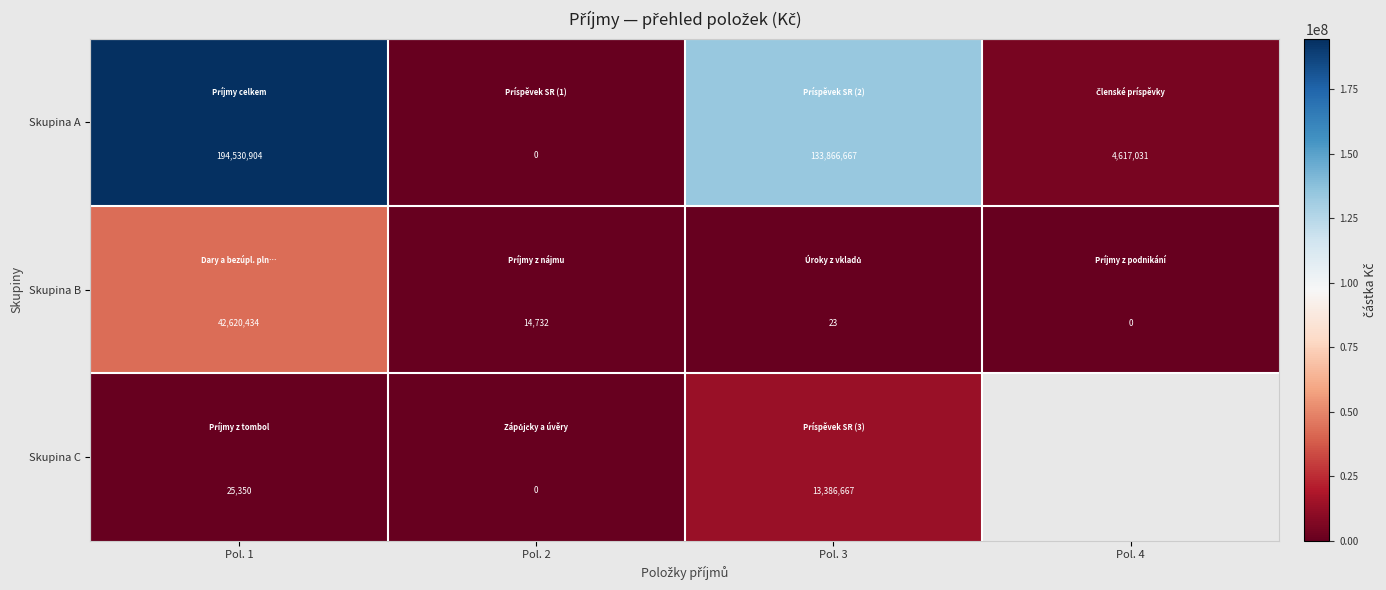

What is the total value across all series at Pol. 1?

237176688.0